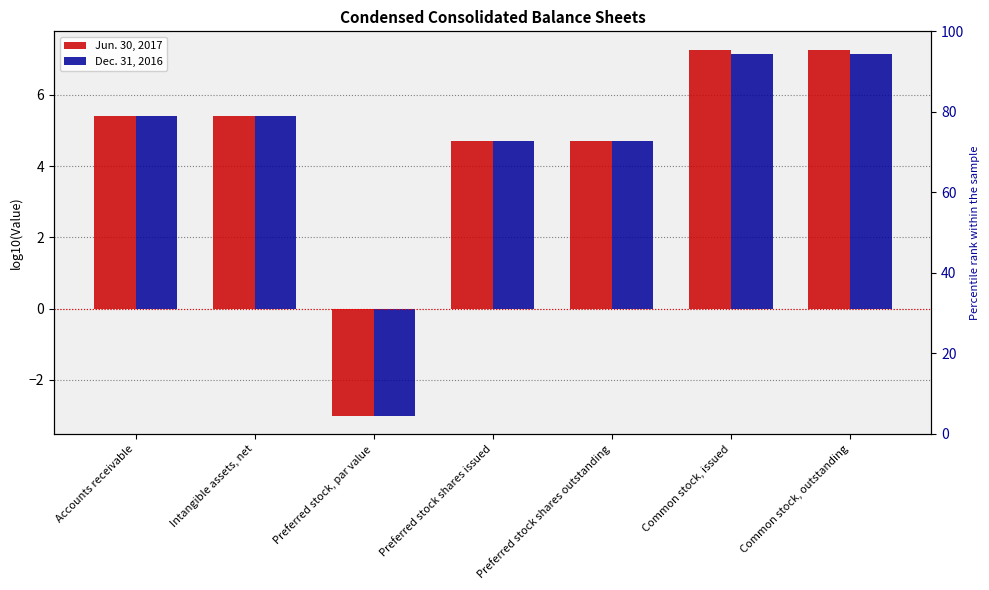

What is the difference between the Dec. 31, 2016 values at Accounts receivable and Preferred stock shares outstanding?

0.7